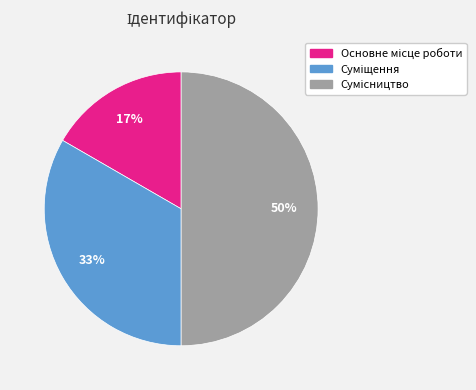

To the nearest percent, what is the difference between the largest and smallest slice percentages?

33%